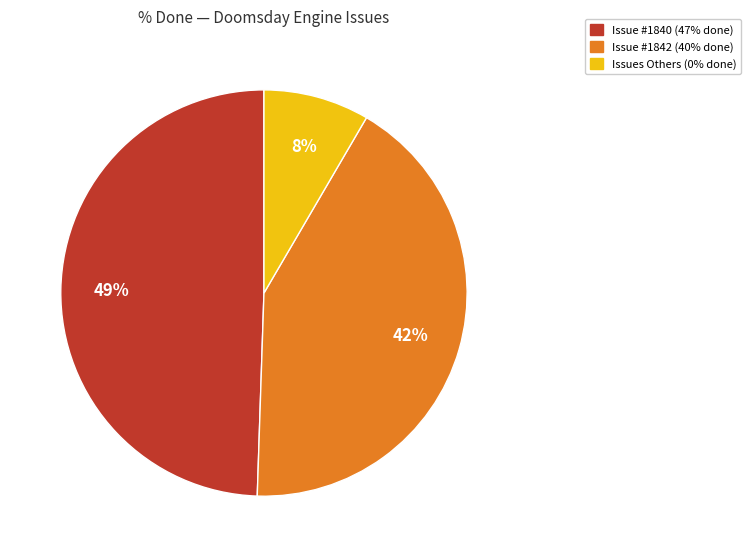

Is there any slice that represents more than half of the pie?

No